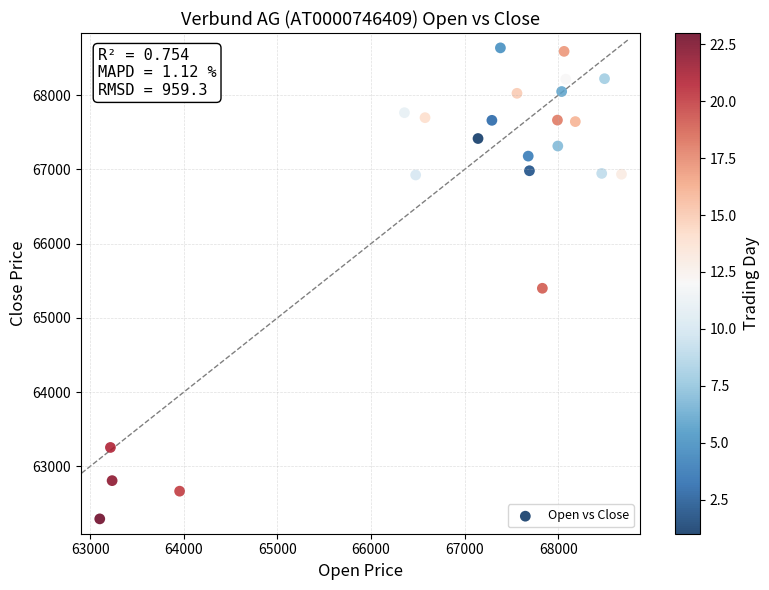

What is the range of X values (max minus min)?

5572